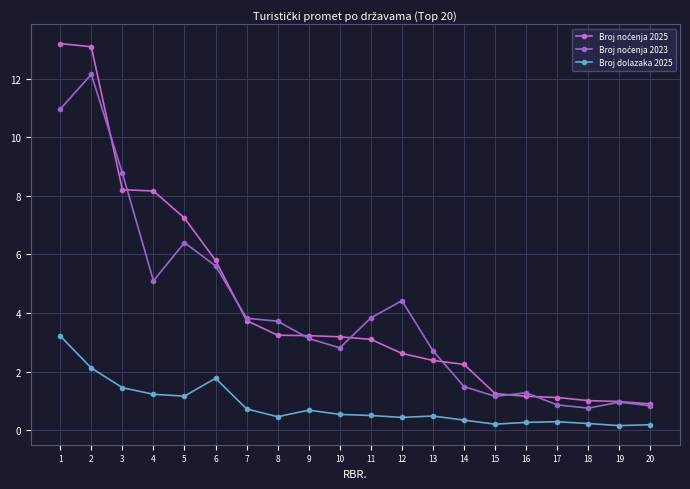

What is the total value across all series at 5?

14.8